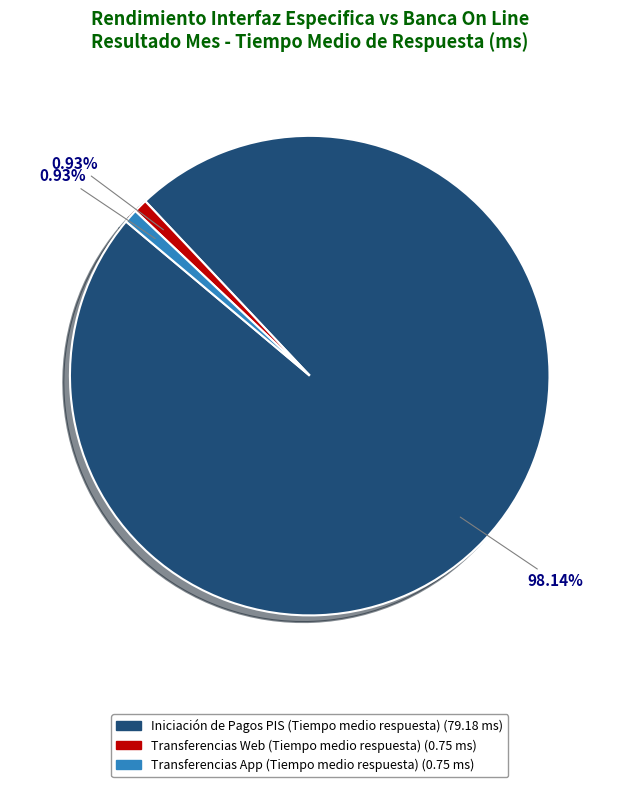

Is there any slice that represents more than half of the pie?

Yes